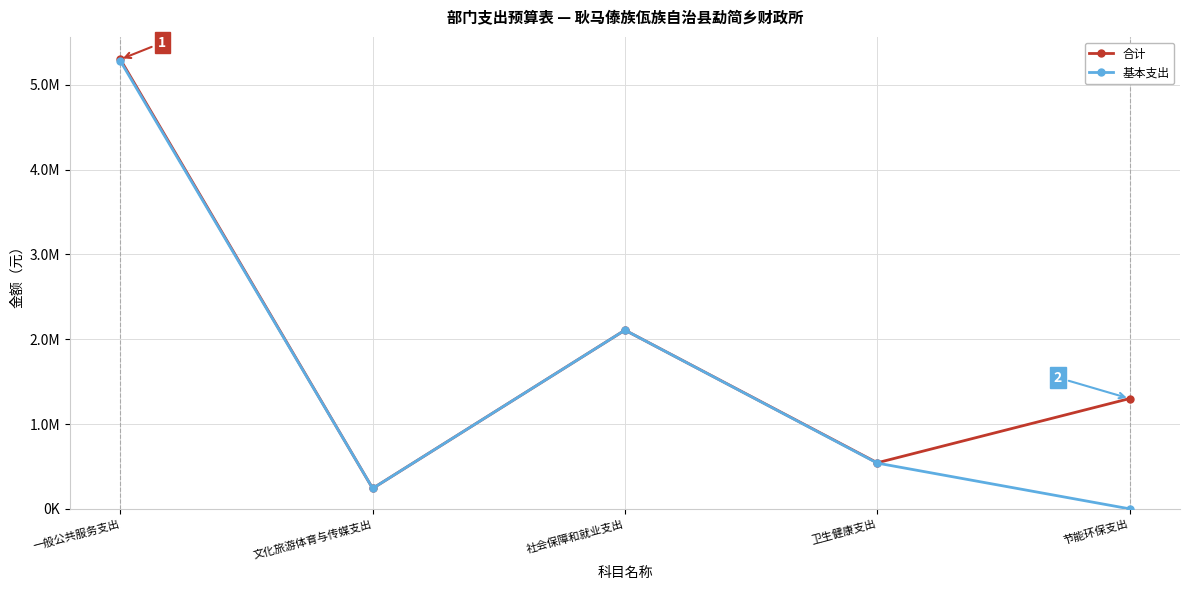

What is the maximum value shown in the chart?

5300122.5